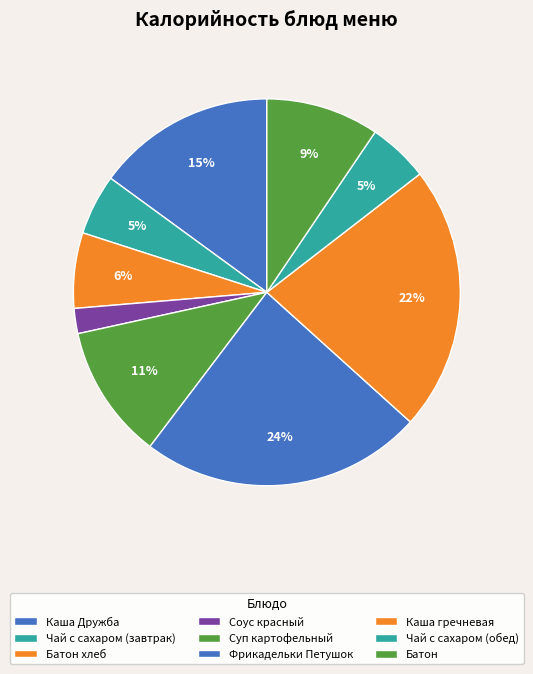

Which category has the biggest portion of the pie?

Фрикадельки Петушок